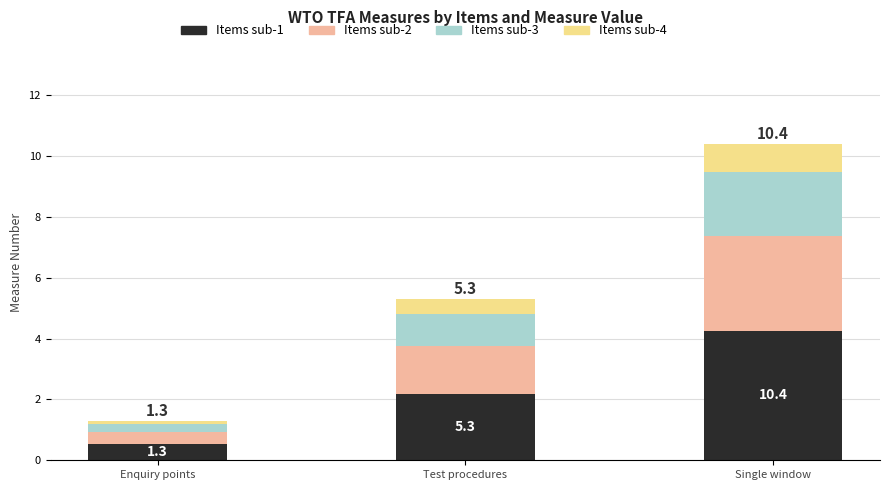

What is the label of the 1st bar from the left?

Enquiry points